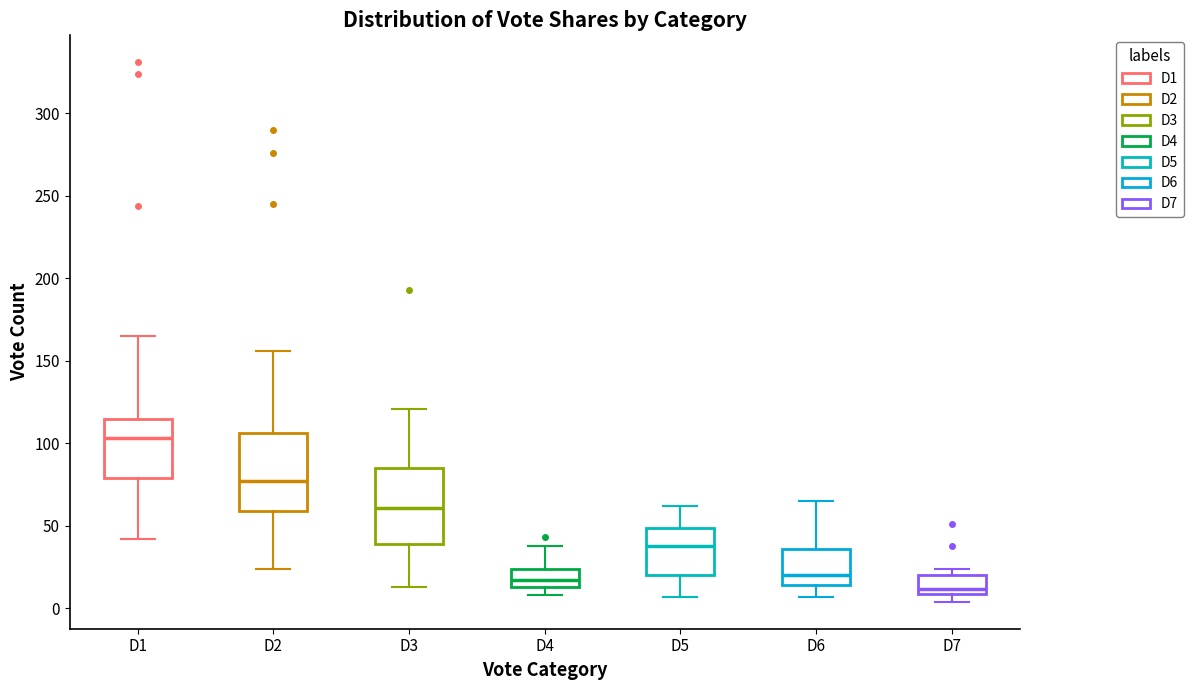

Where is the upper edge of the box for D7 on the y-axis? The values are not printed on the chart, so give them approximately, as read against the axis.

20